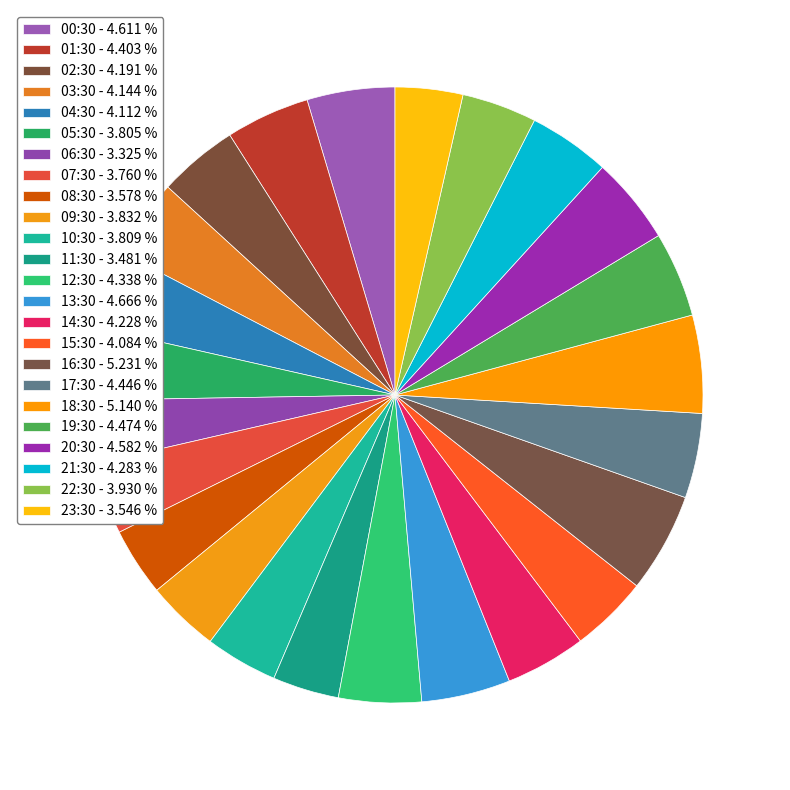

What portion of the pie excludes 14:30?

95.8%